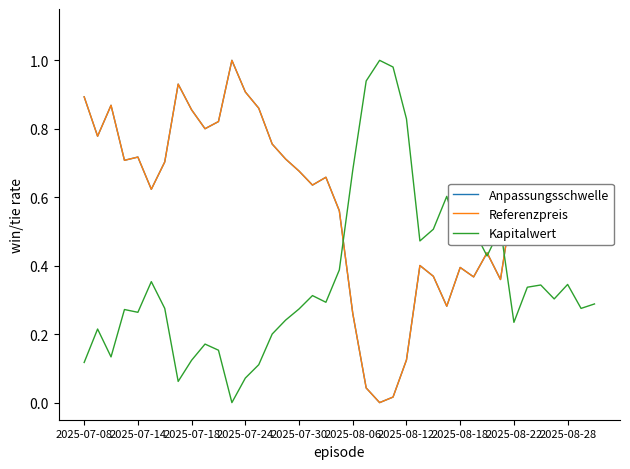

Does the chart display data point markers on the line(s)?

No